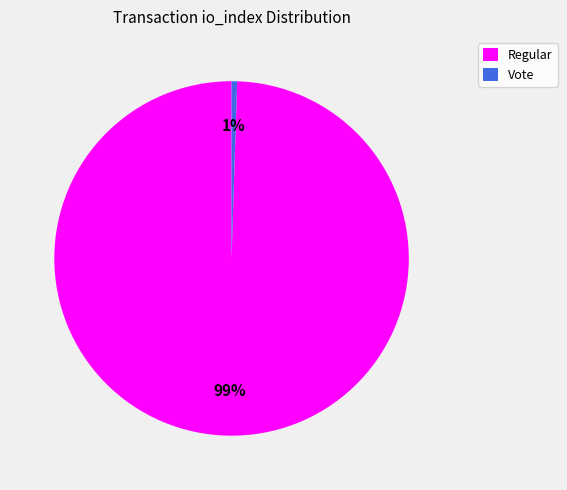

Which slice is the largest?

Regular